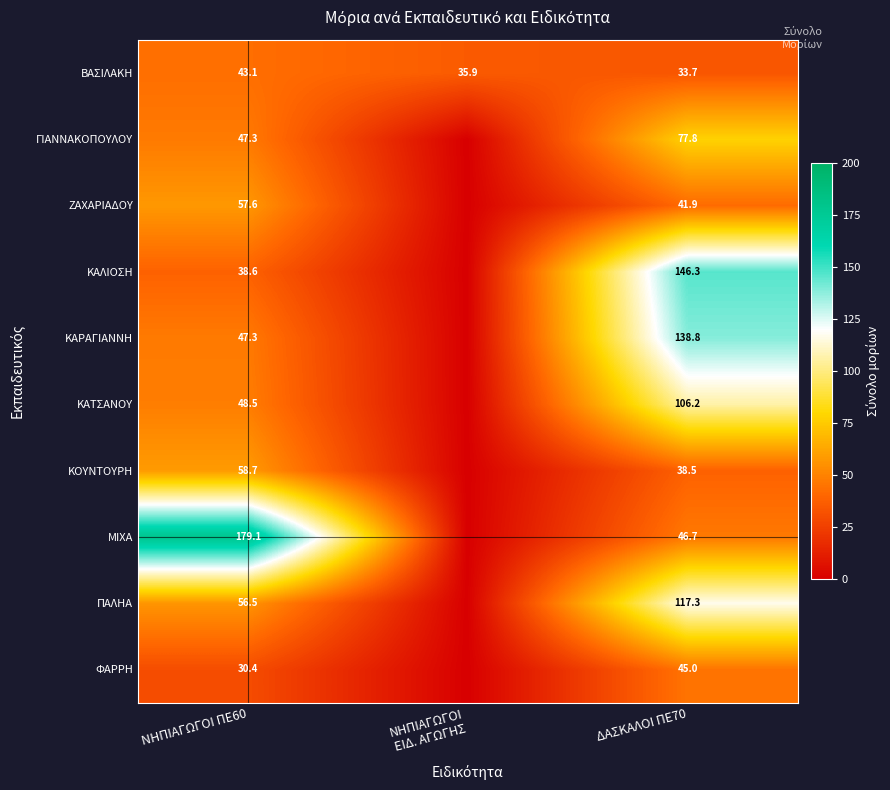

What is the total value across all series at ΝΗΠΙΑΓΩΓΟΙ
ΕΙΔ. ΑΓΩΓΗΣ?

35.9